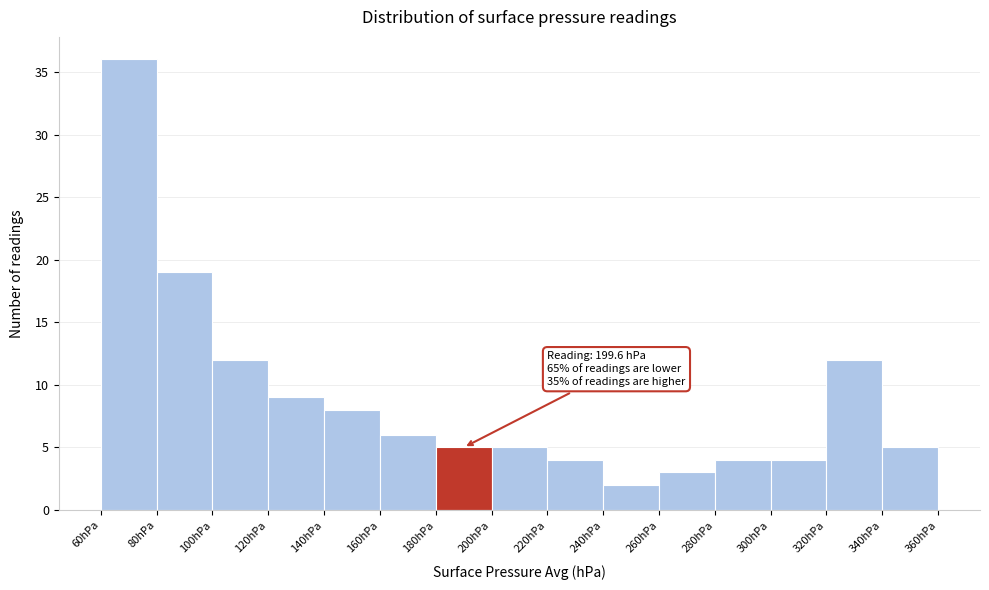

Over which range of the x-axis is the bar tallest?

60 to 80